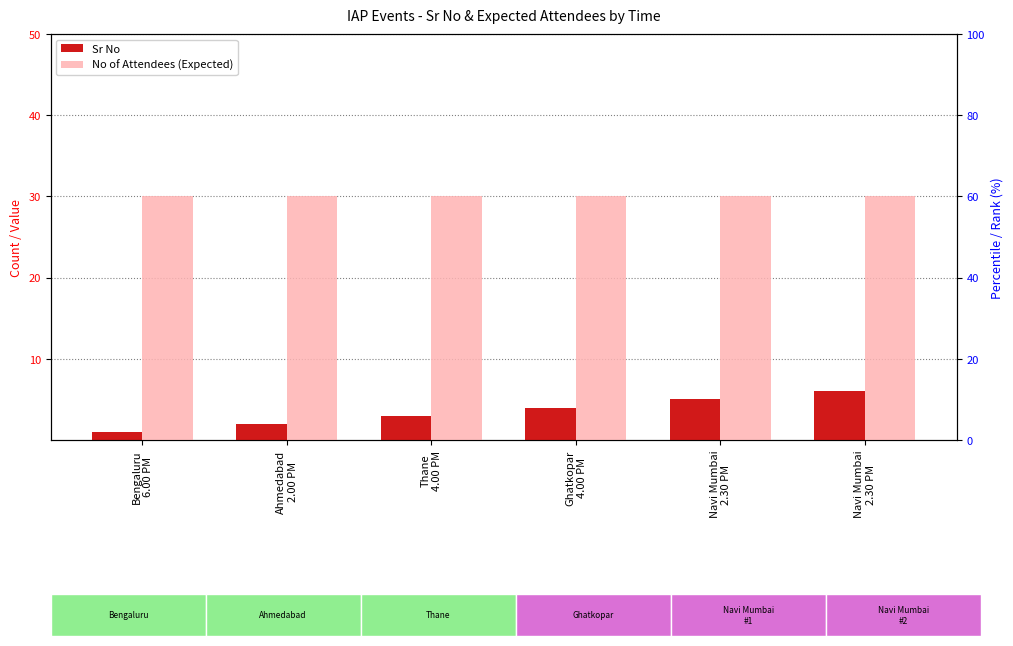

What is the minimum value for Sr No?

1